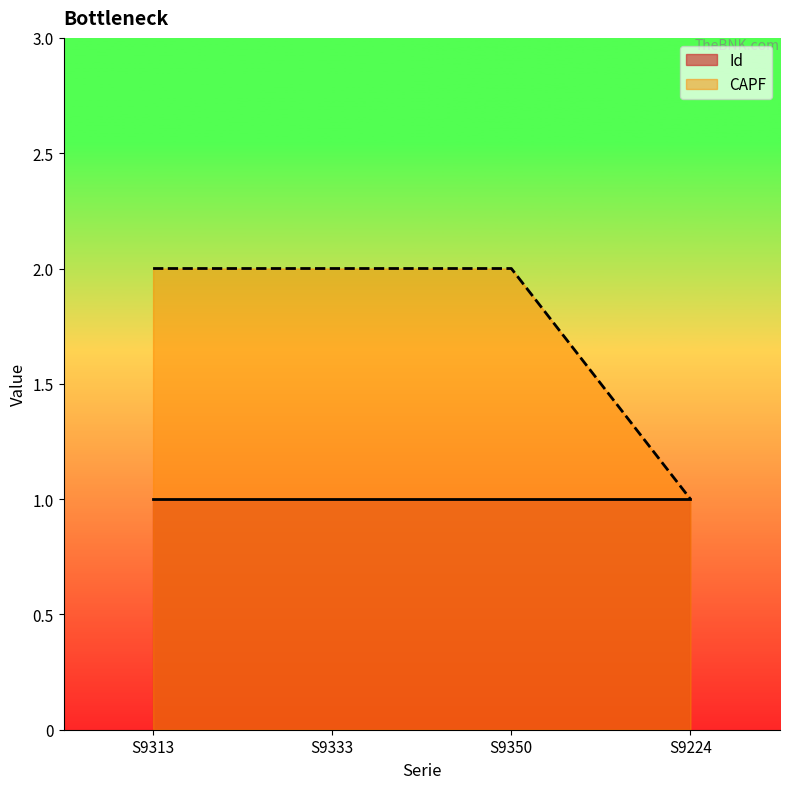

How many values in the CAPF series are below 2?

1